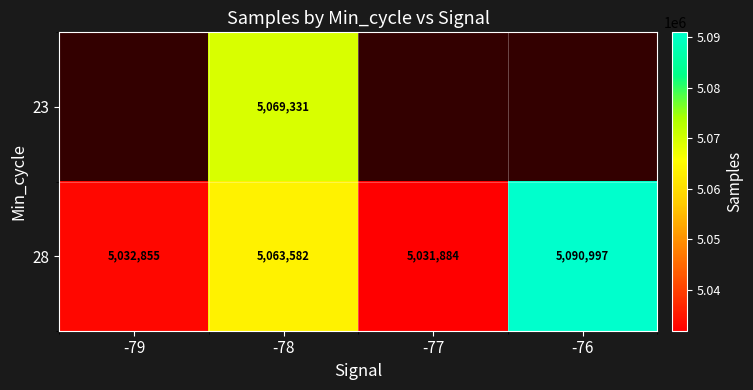

What is the lowest value of the 28 series?

5031884